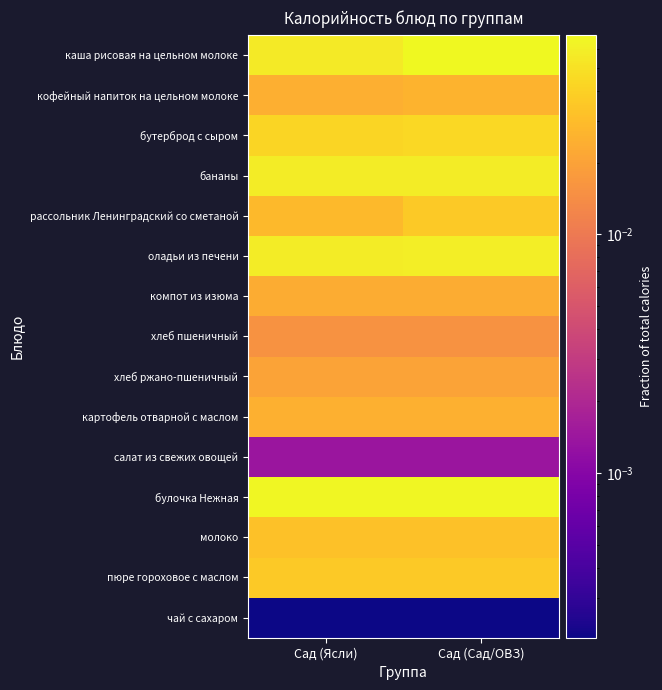

Which series has the largest total across all categories?

булочка Нежная